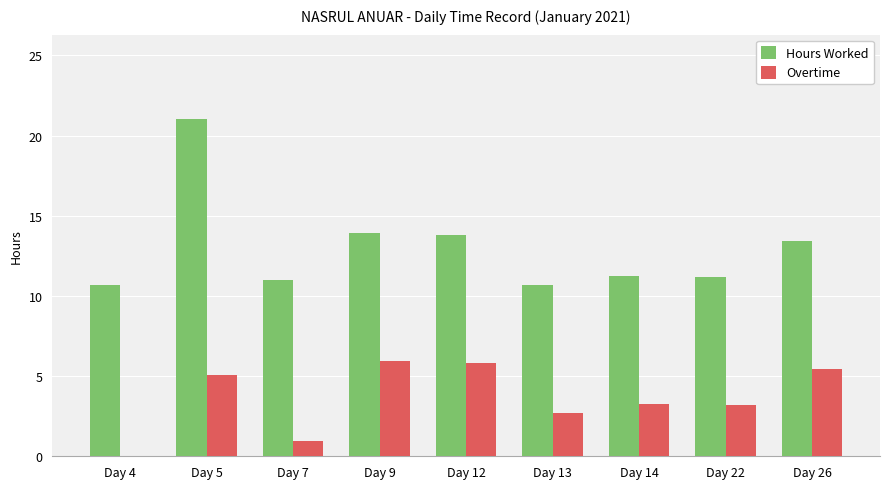

What is the difference between the Hours Worked values at Day 12 and Day 14?

2.5